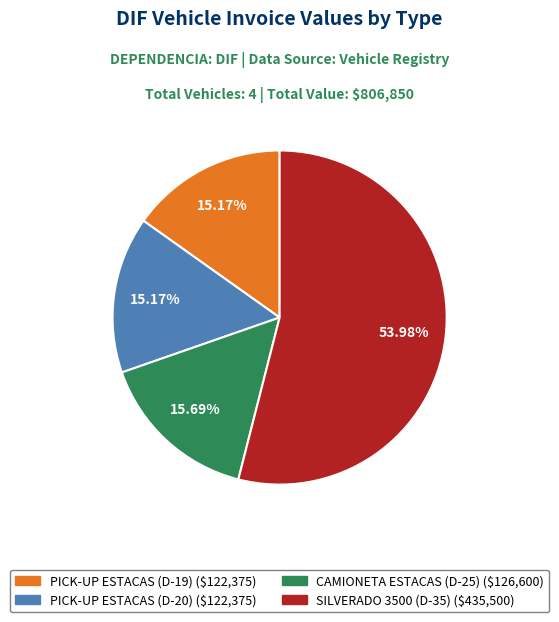

To the nearest percent, what percentage of the pie is SILVERADO 3500 (D-35)?

54%